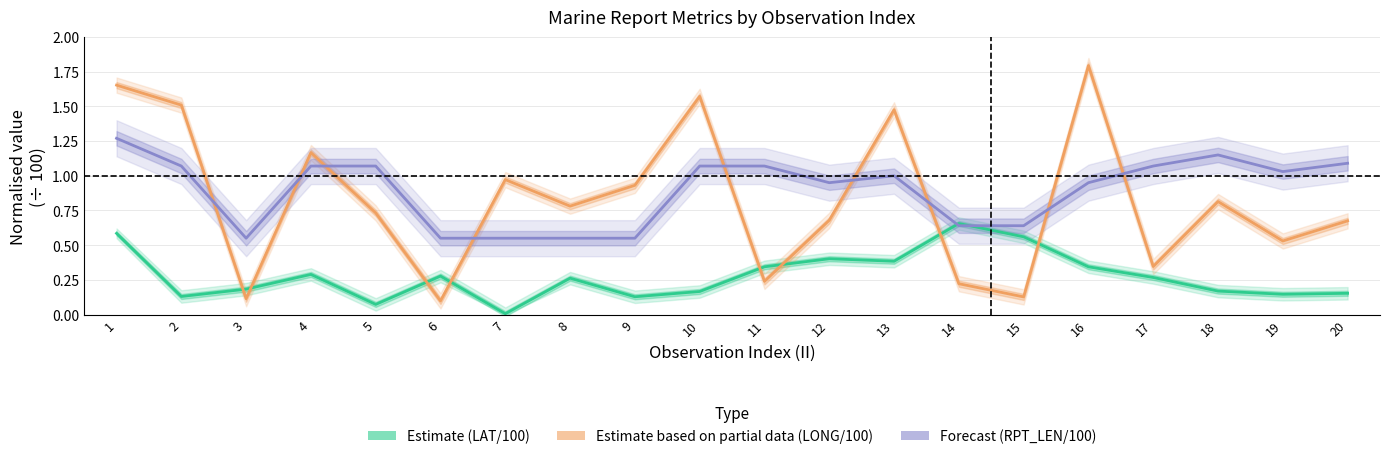

How many distinct data groups are displayed?

3